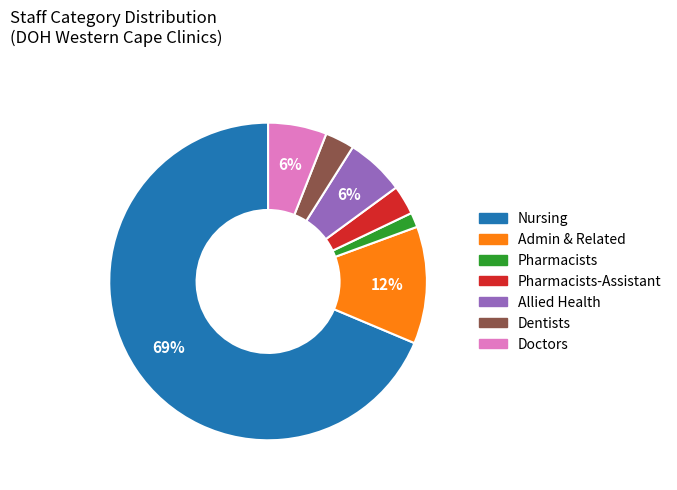

Is there a majority slice in this chart?

Yes